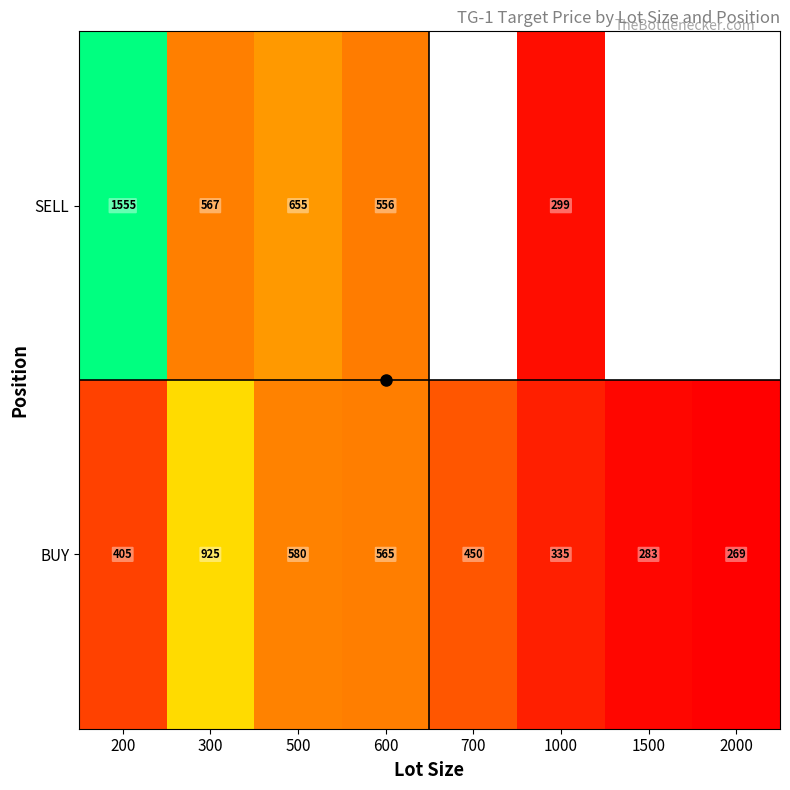

What is the minimum value for BUY?

269.0